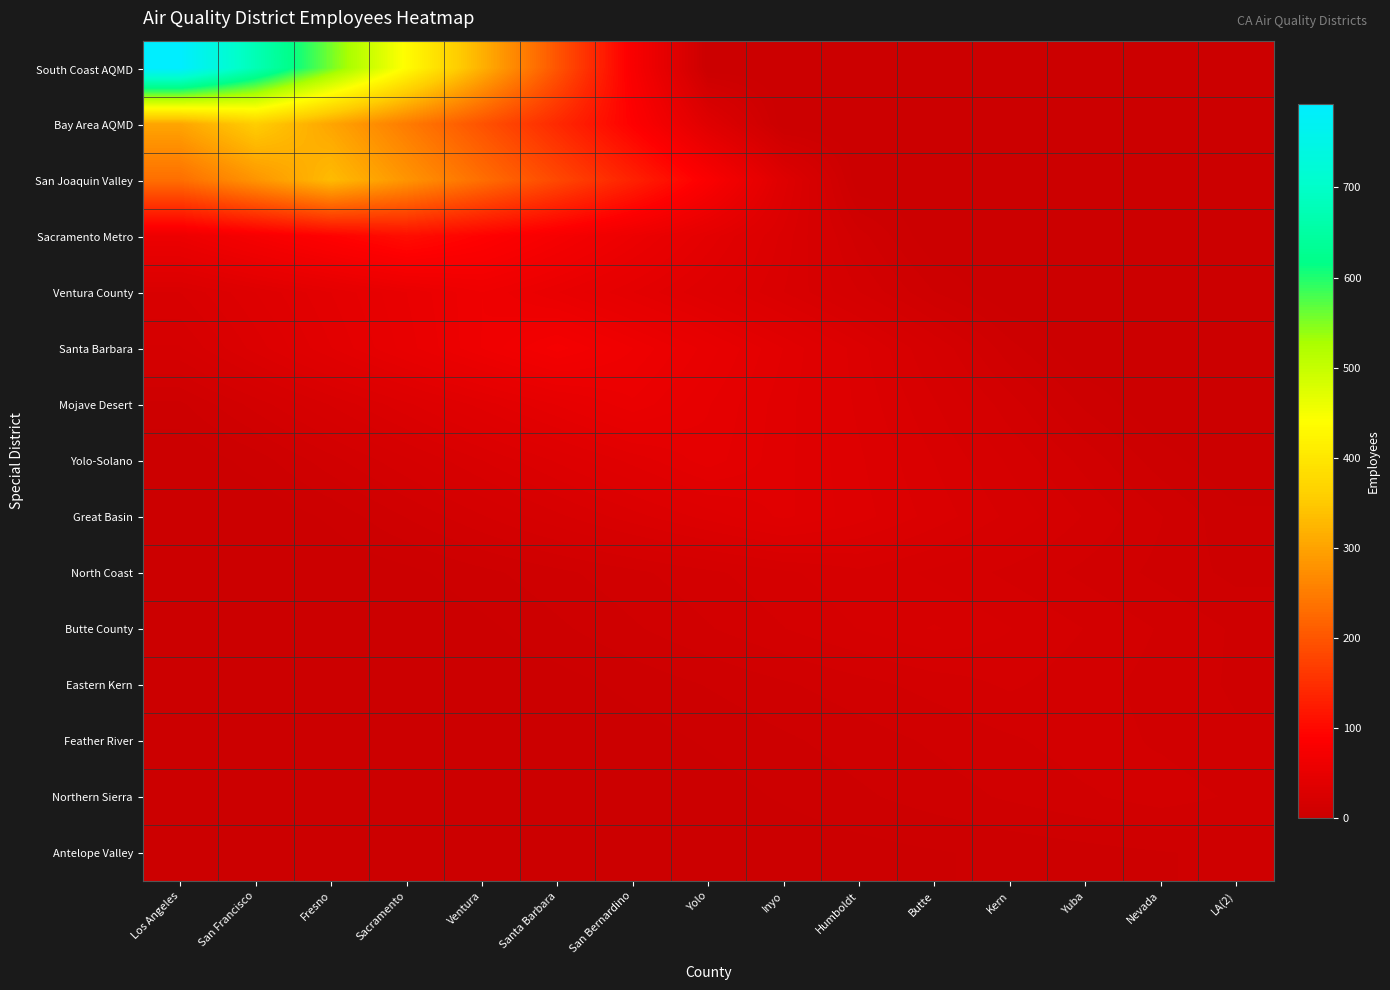

At how many categories does at least one series exceed 732?

1